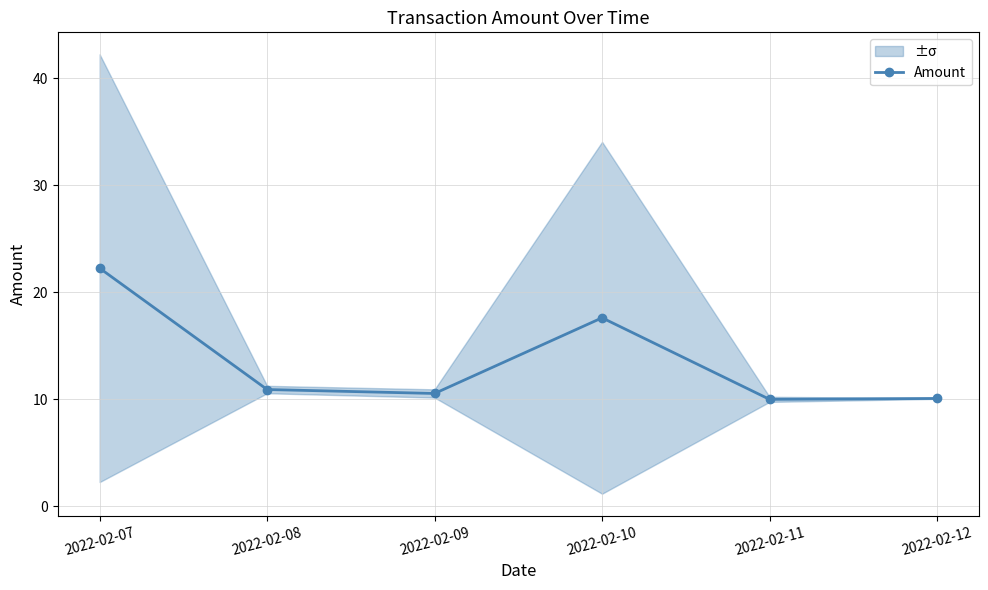

Count the number of values greater than 10.

5